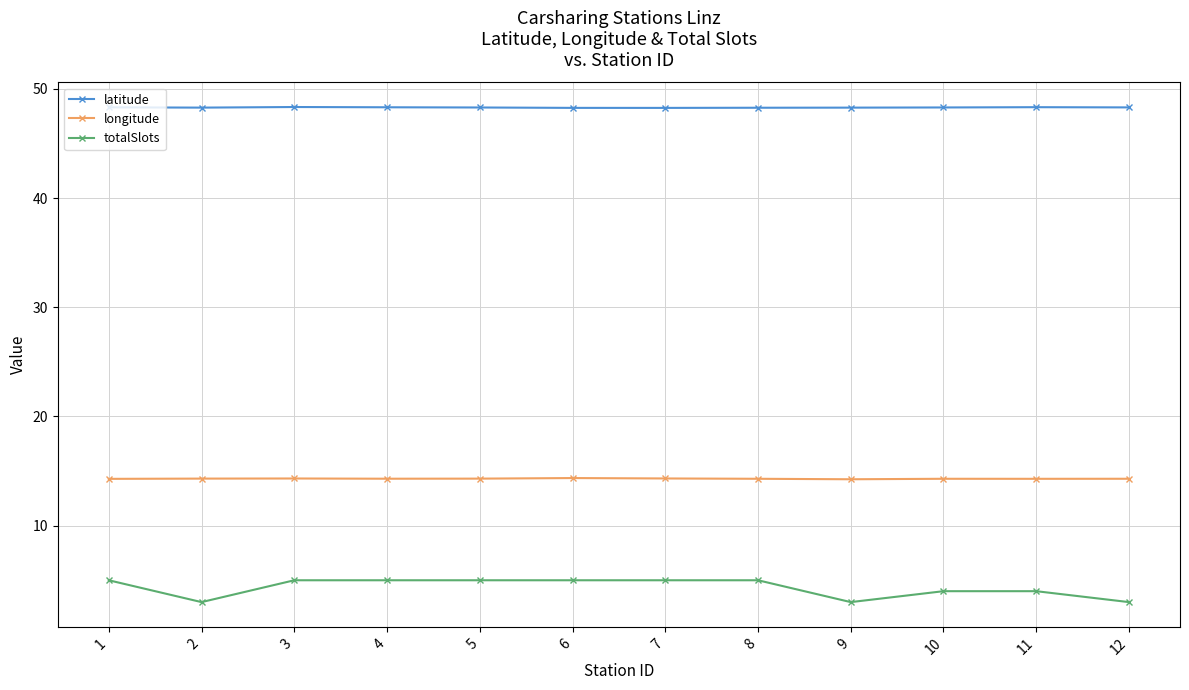

At which category does totalSlots reach its first local valley?

2